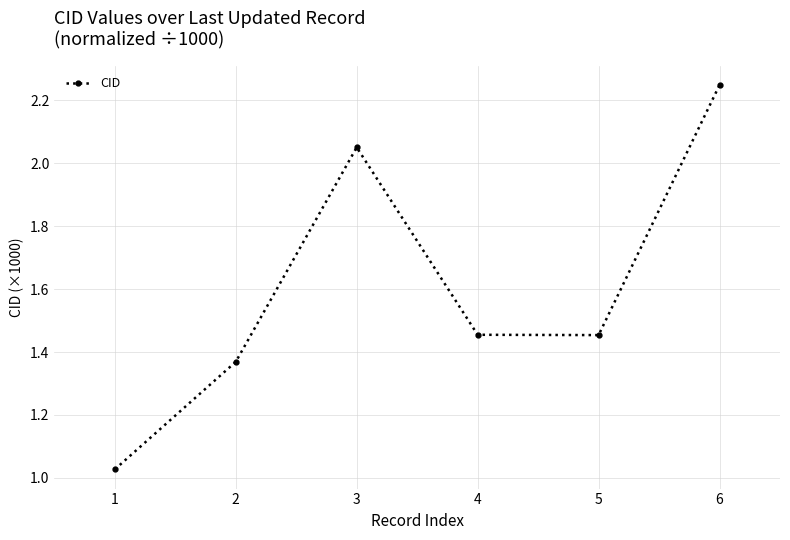

True or false: the data shows 0.3 at 5.

False